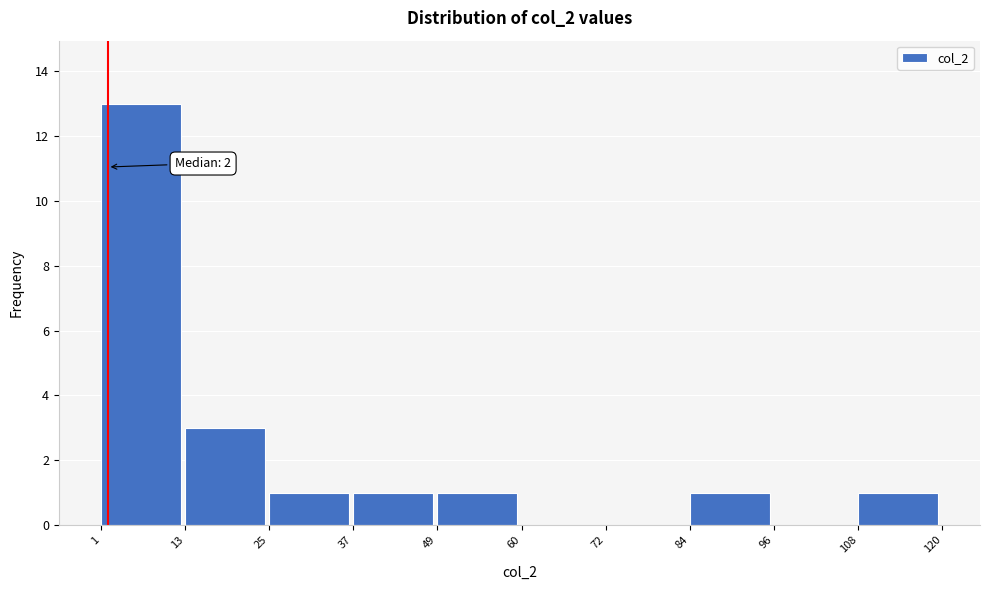

Over which range of the x-axis is the bar tallest?

1 to 13